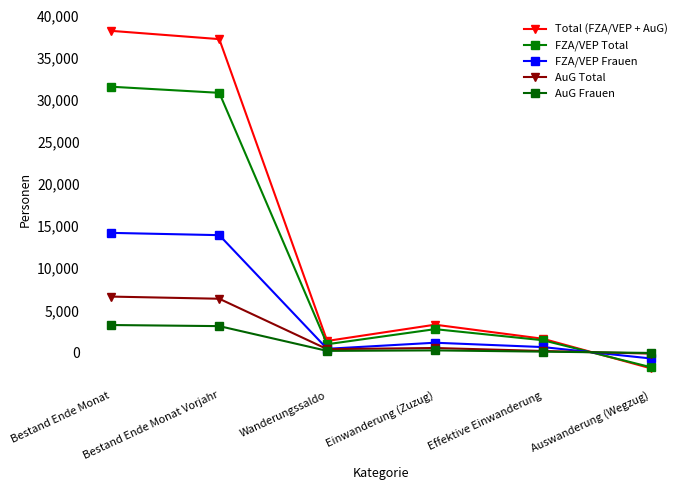

After their last crossing, which series has the higher values: FZA/VEP Frauen or AuG Total?

AuG Total